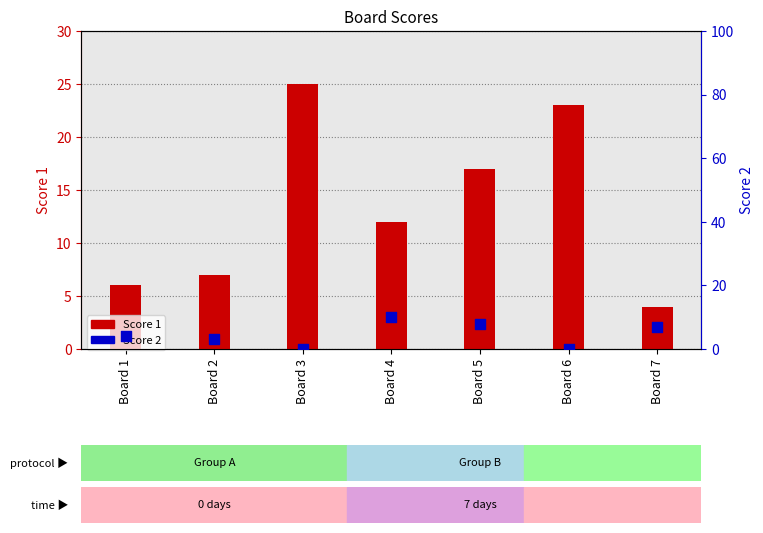

At which category is the sum across all series the highest?

Board 3